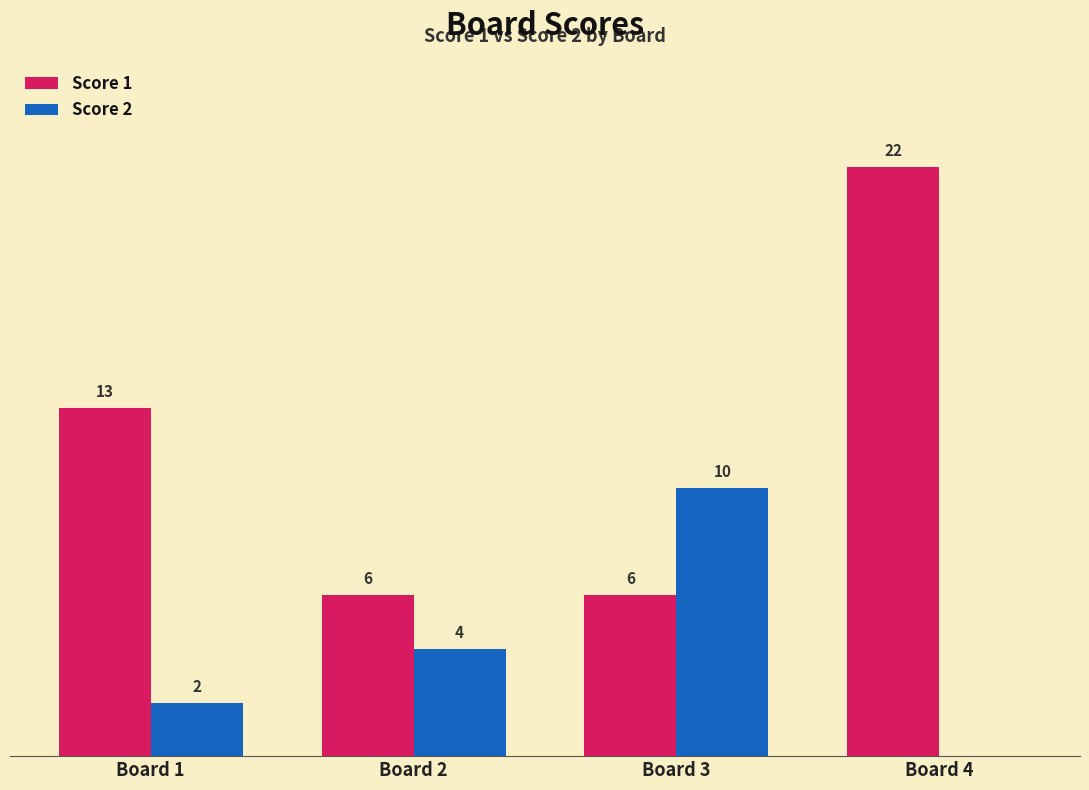

Which series changed the most between Board 2 and Board 3?

Score 2